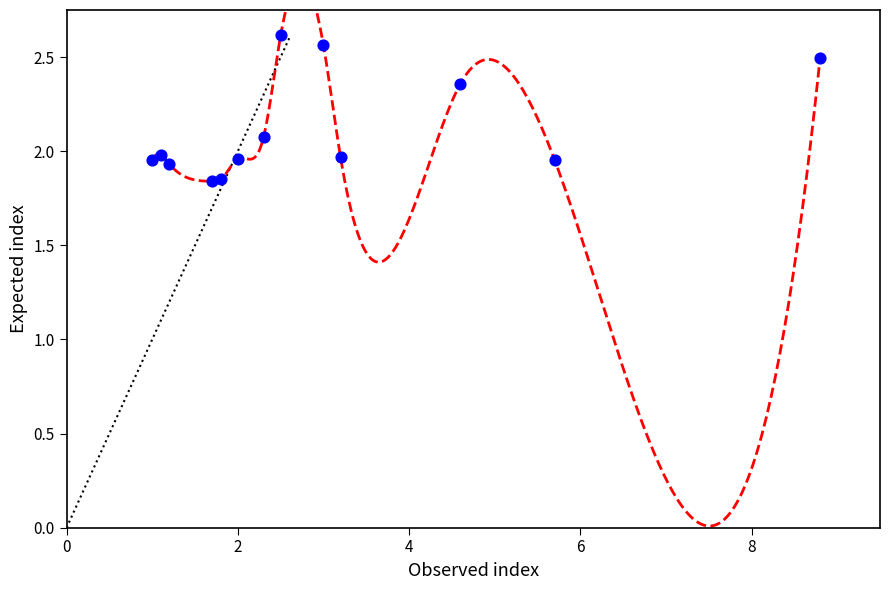

What is the range of Y values (max minus min)?

0.8